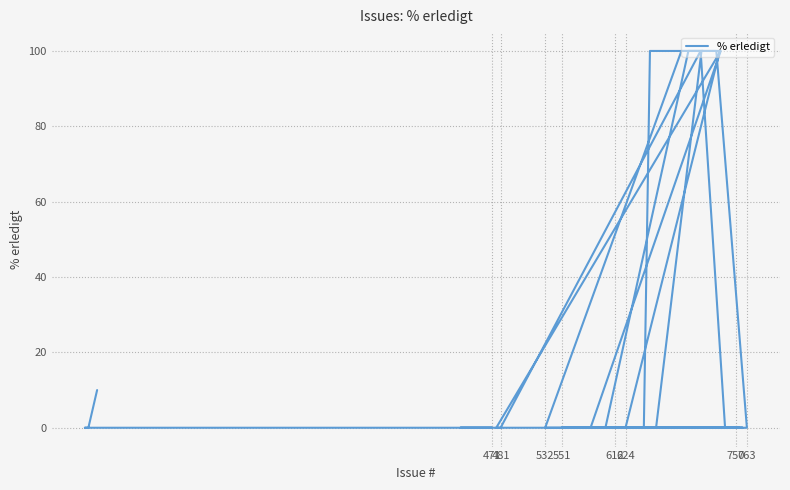

What is the average value?

25